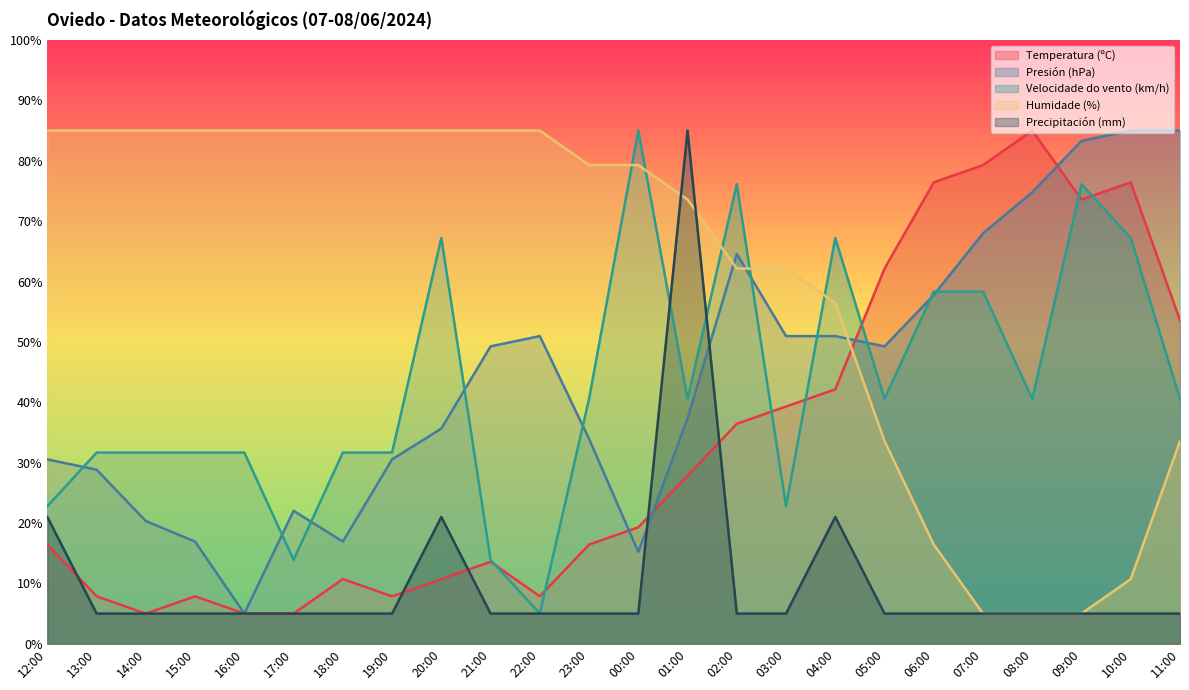

At how many categories does at least one series exceed 48?

24